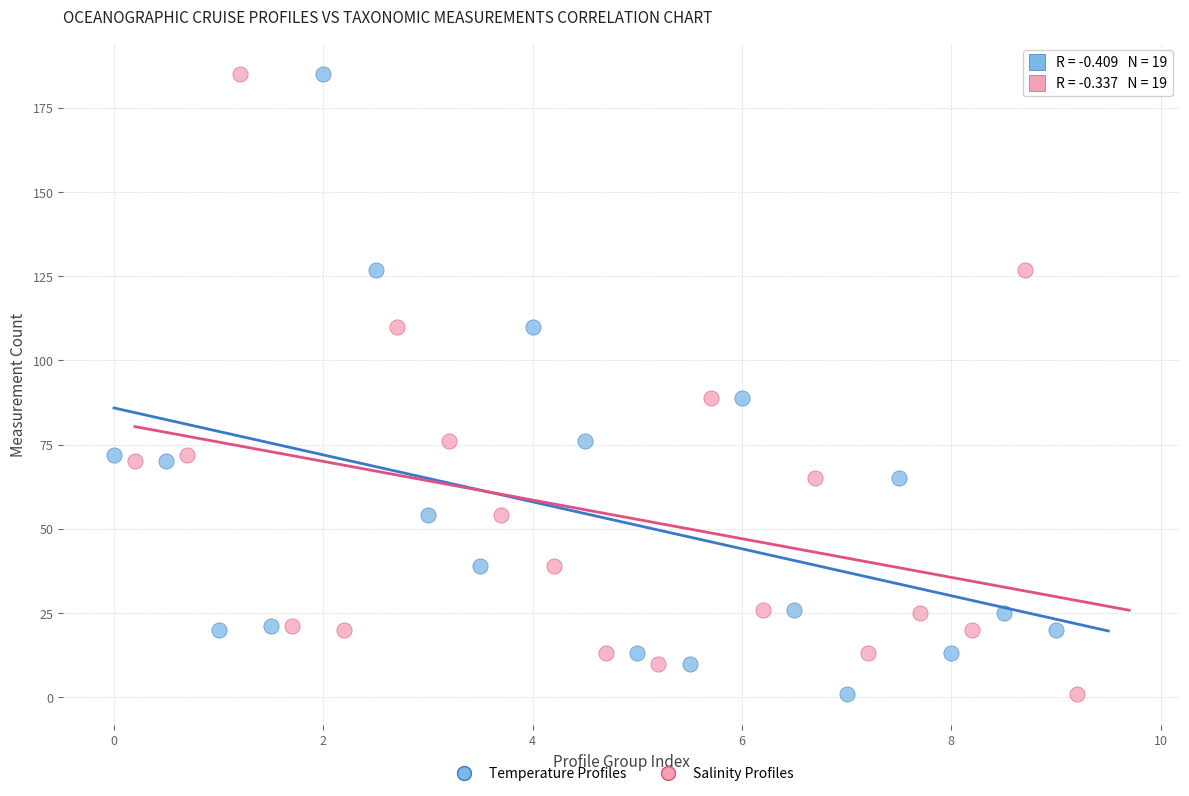

What are all the series names shown in the legend?

Temperature Profiles, Salinity Profiles